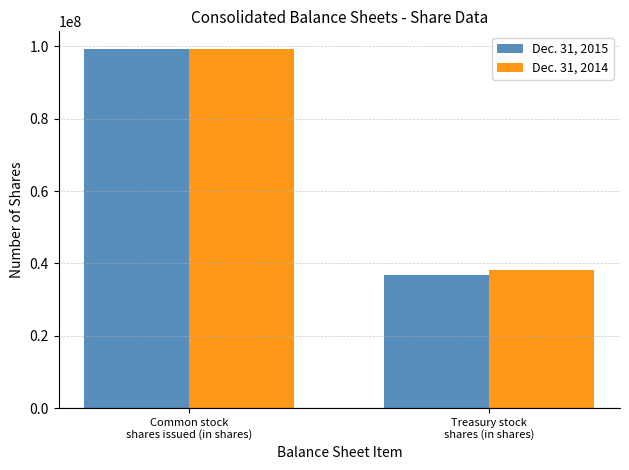

What is the total value across all series at Treasury stock
shares (in shares)?

75100000